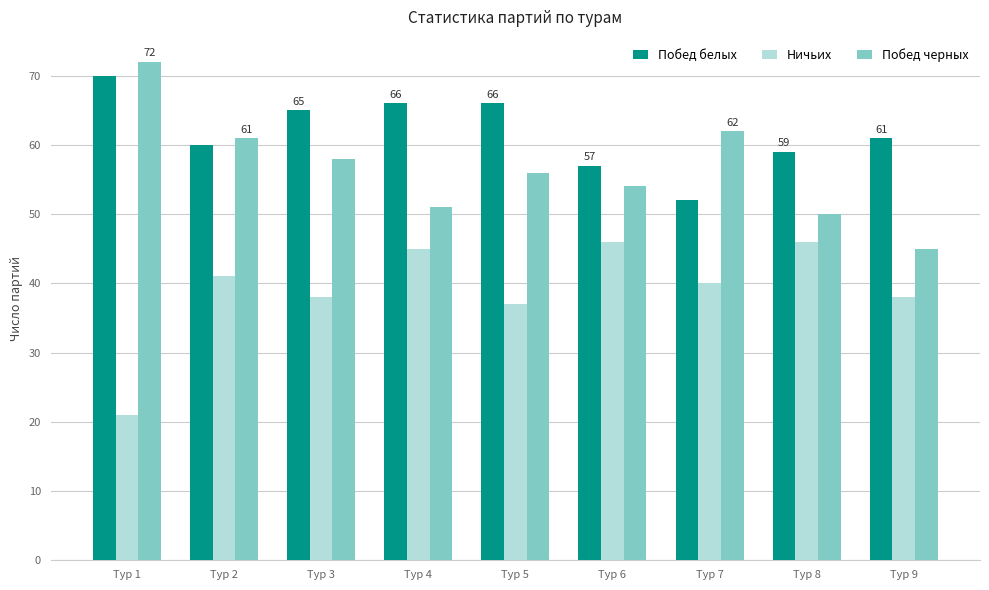

How many categories are shown in the chart?

9